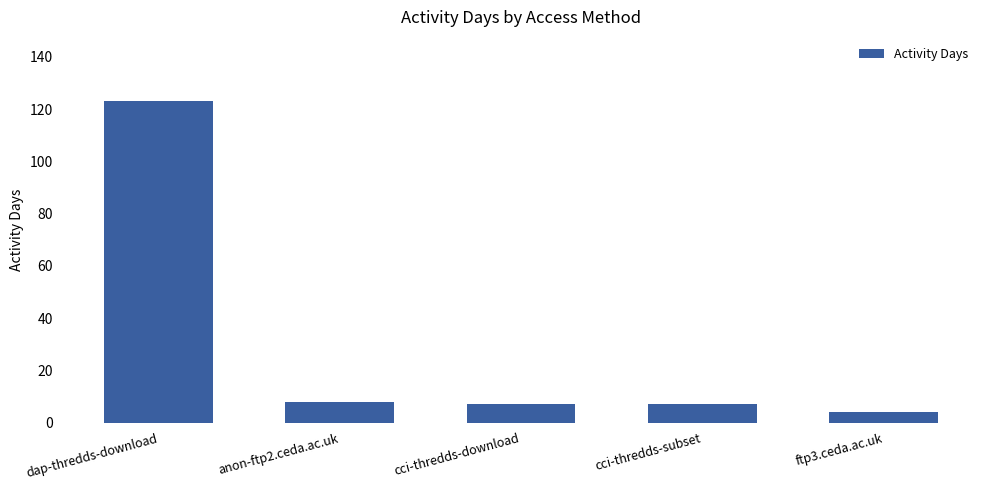

What is the difference between the second highest and second lowest values?

1